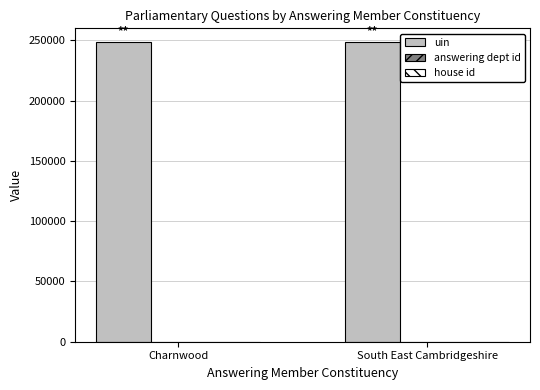

Does the chart contain stacked bars?

No